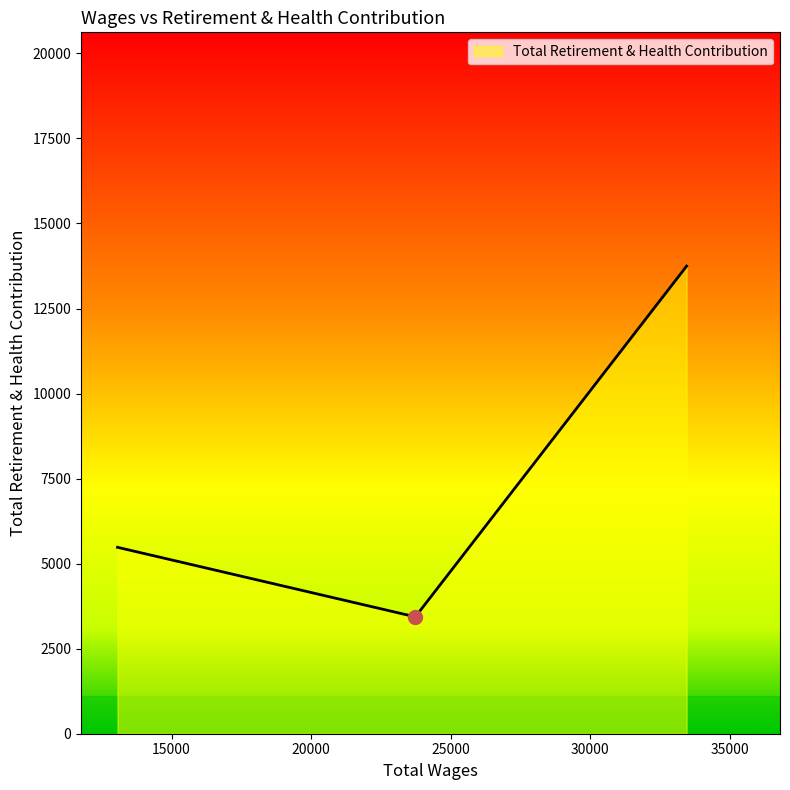

What is the greatest value displayed?

13746